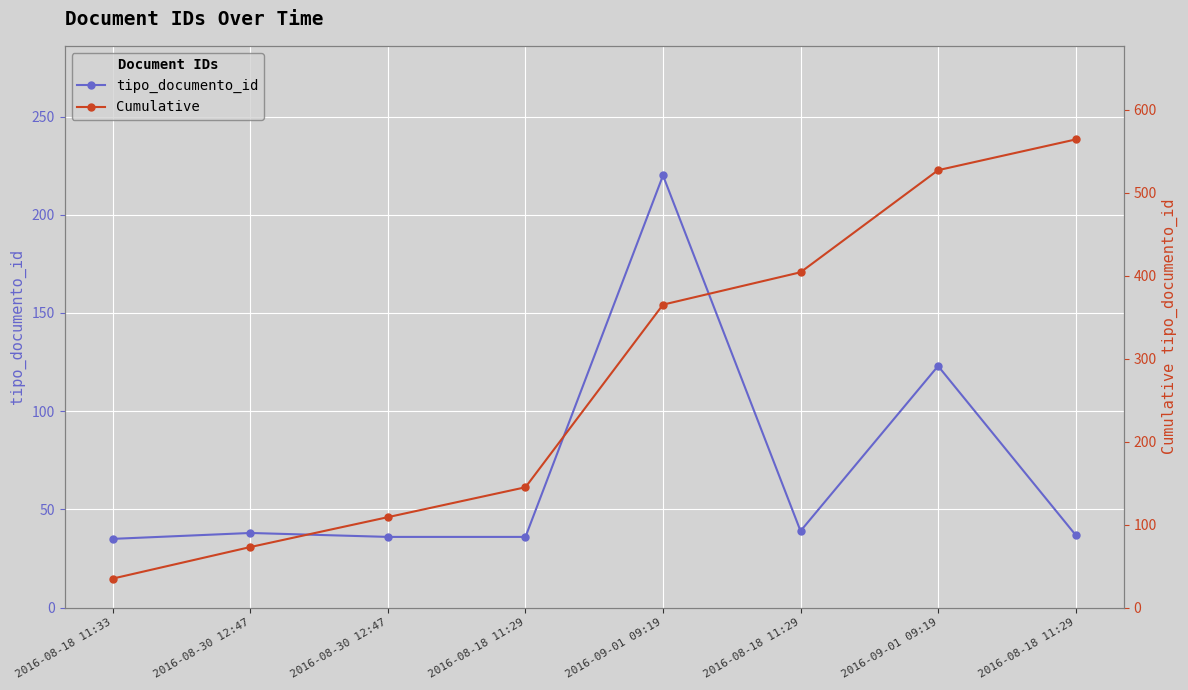

Rank the series at 2016-08-18 11:33 from lowest to highest value.

tipo_documento_id, Cumulative